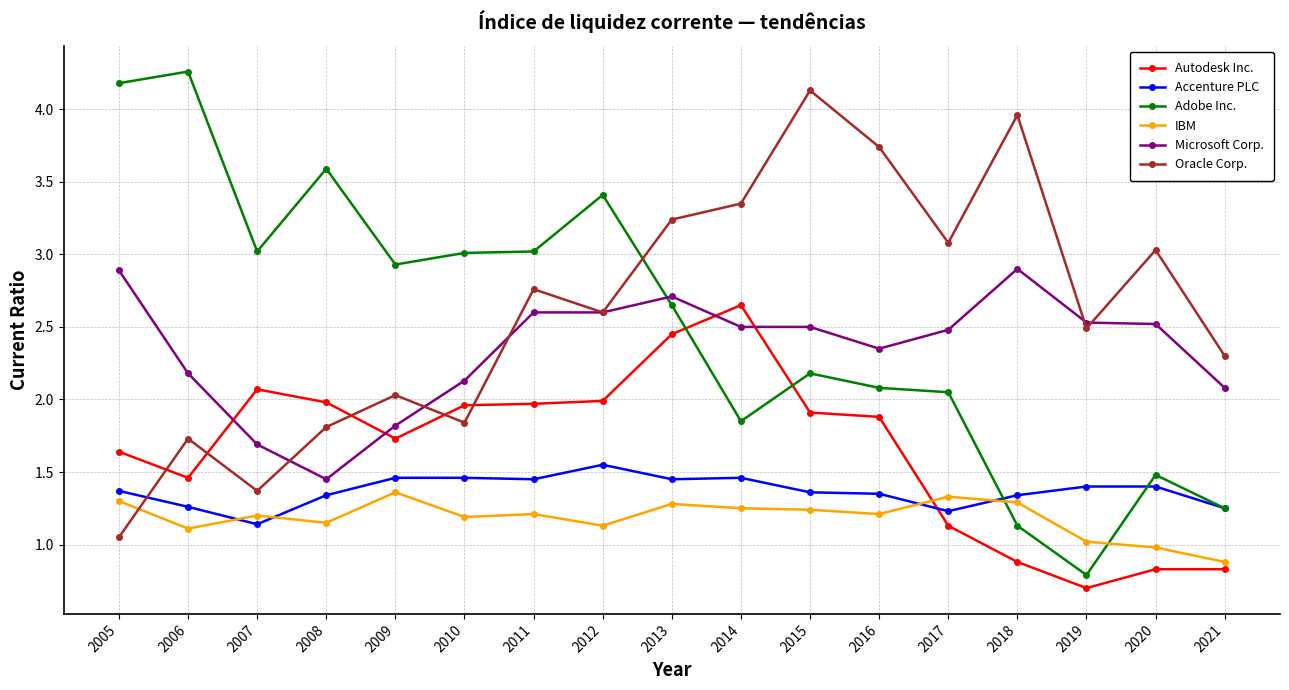

Is this an area chart (filled region under the line)?

No